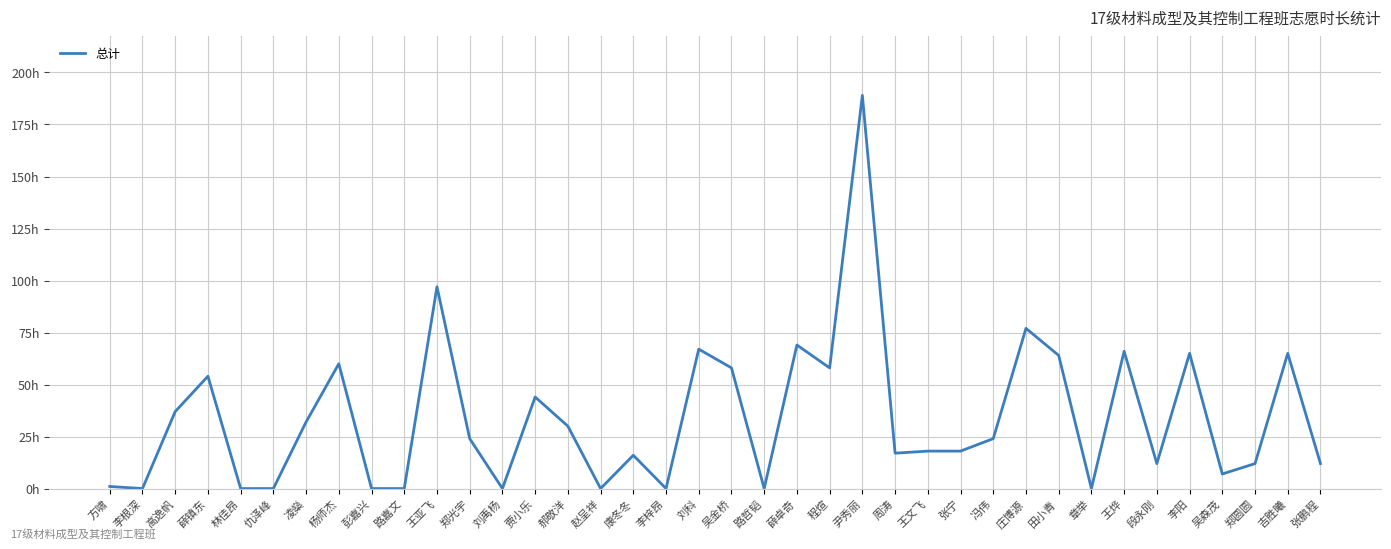

Where is the first local minimum?

李根深